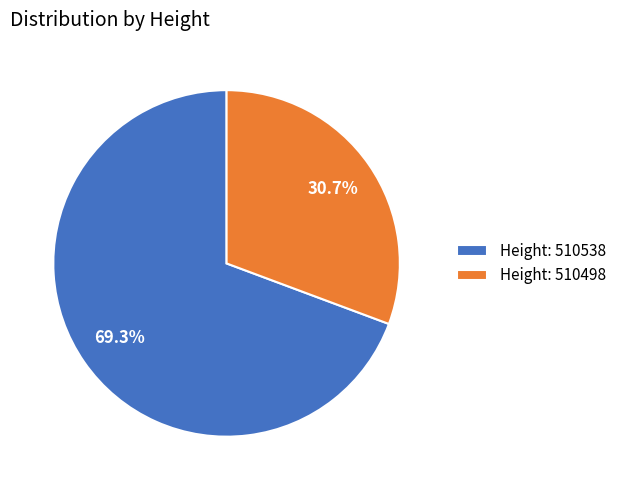

Which slice represents more than half of the pie?

Height: 510538